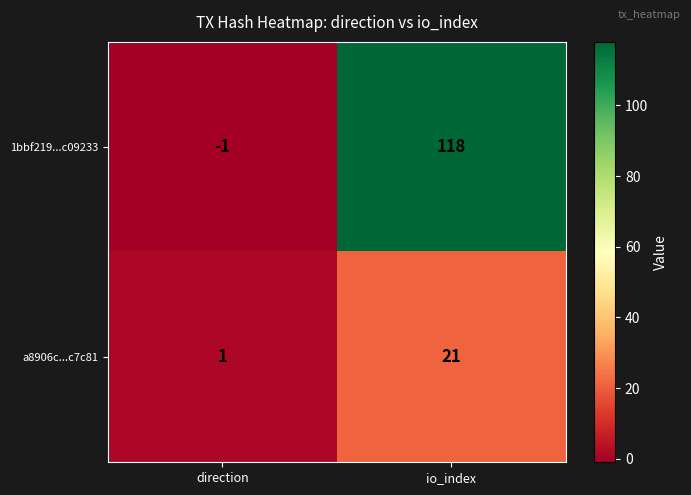

Which series has the widest spread of values?

1bbf219...c09233